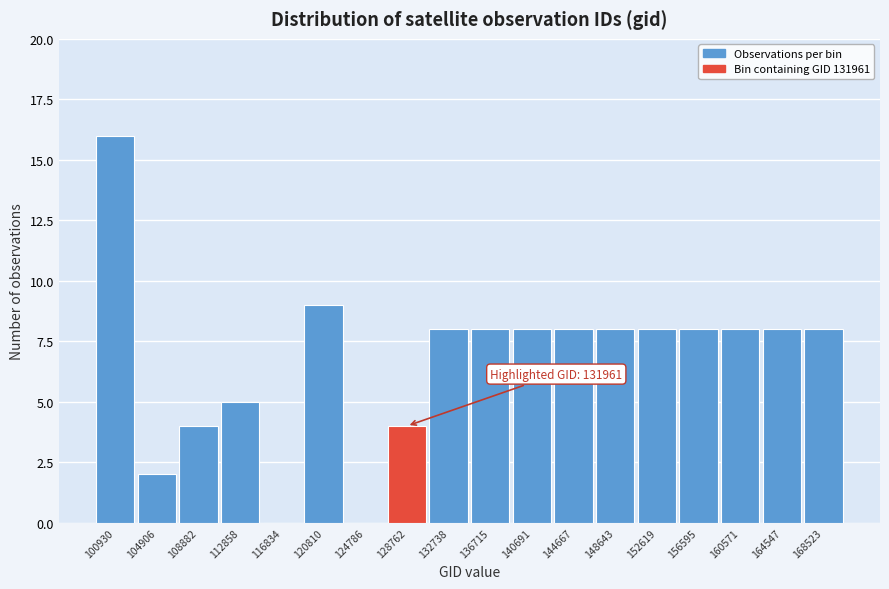

Reading left to right, what are all the values shown in this chart?

100930=16	104906=2	108882=4	112858=5	116834=0	120810=9	124786=0	128762=4	132738=8	136715=8	140691=8	144667=8	148643=8	152619=8	156595=8	160571=8	164547=8	168523=8